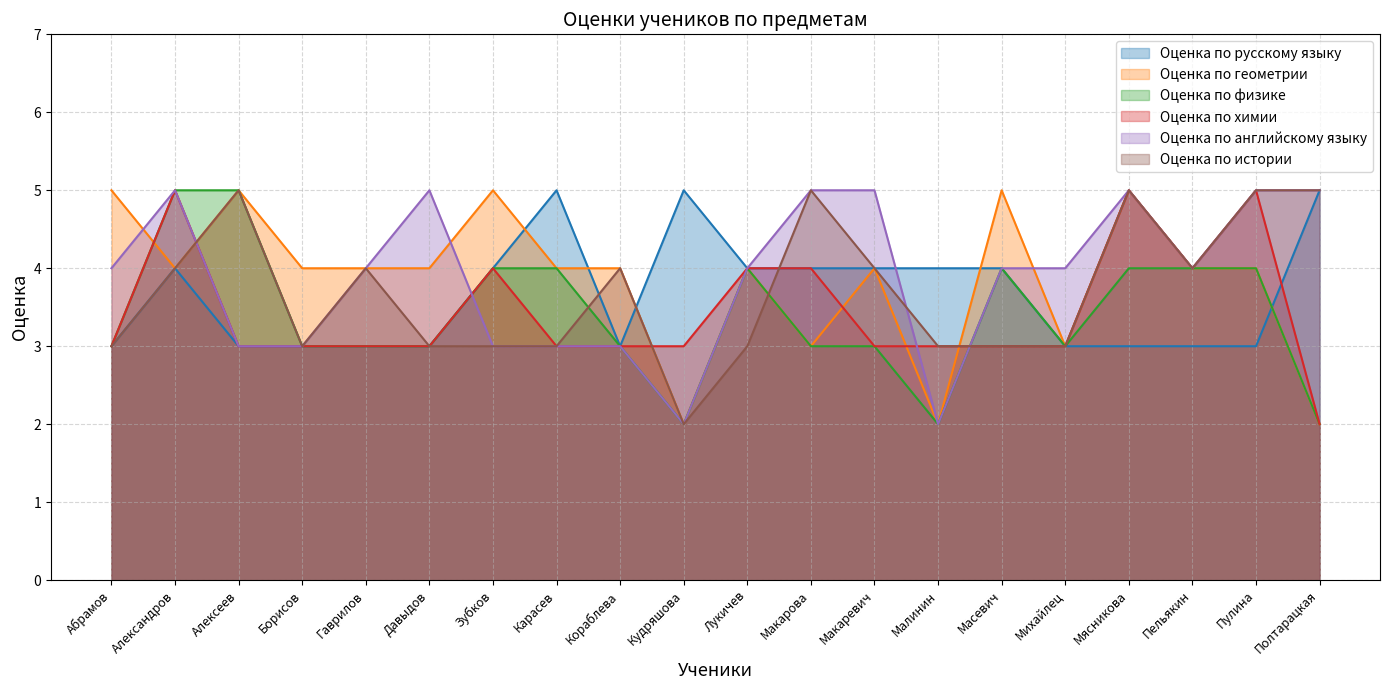

List the labels in order of Оценка по истории value, largest first.

Алексеев, Макарова, Мясникова, Пулина, Полтарацкая, Александров, Гаврилов, Кораблева, Макаревич, Пельякин, Абрамов, Борисов, Давыдов, Зубков, Карасев, Лукичев, Малинин, Масевич, Михайлец, Кудряшова